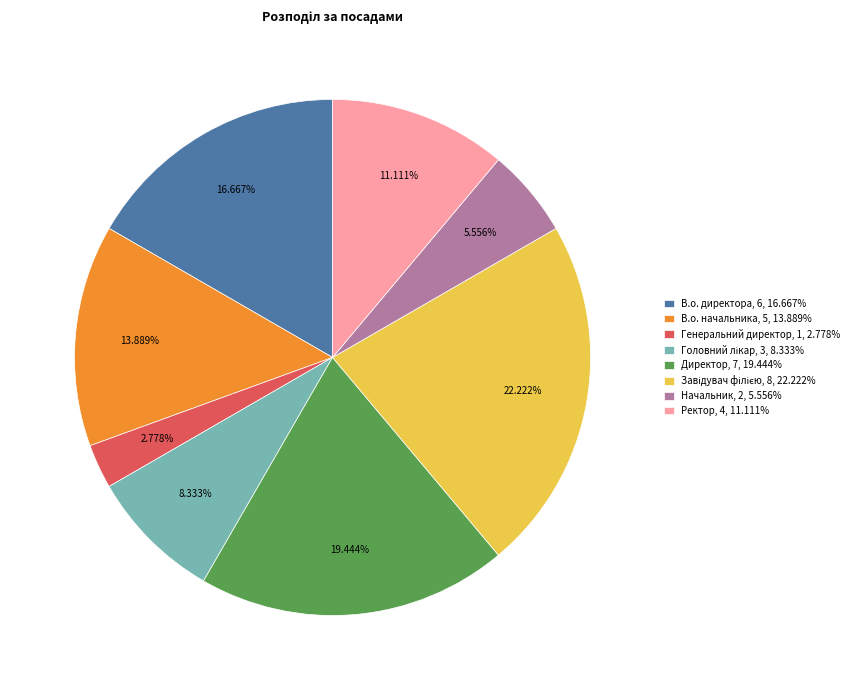

How many segments does this pie chart have?

8